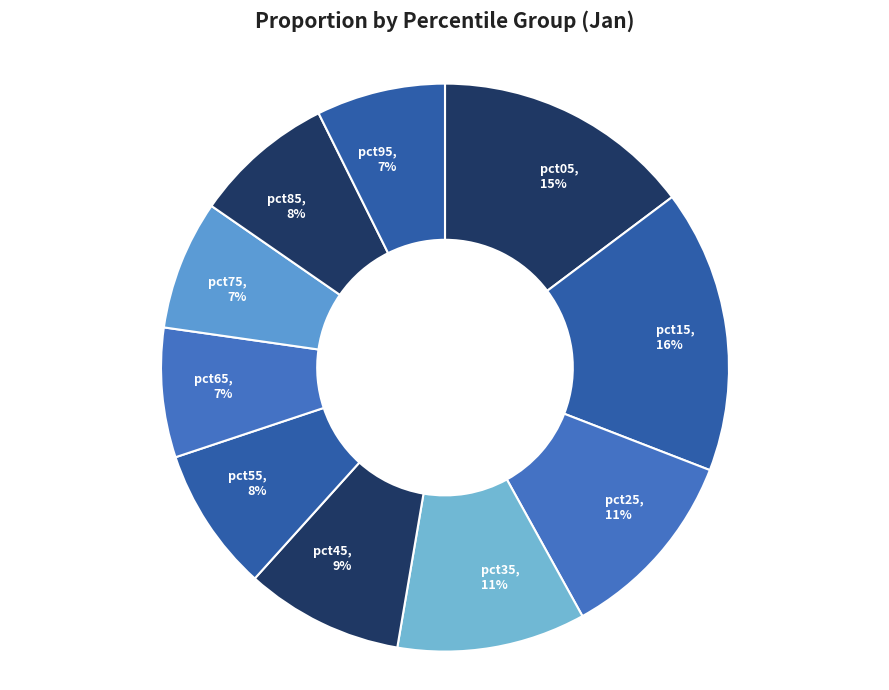

Is the sum of pct25 and pct55 greater than half?

No